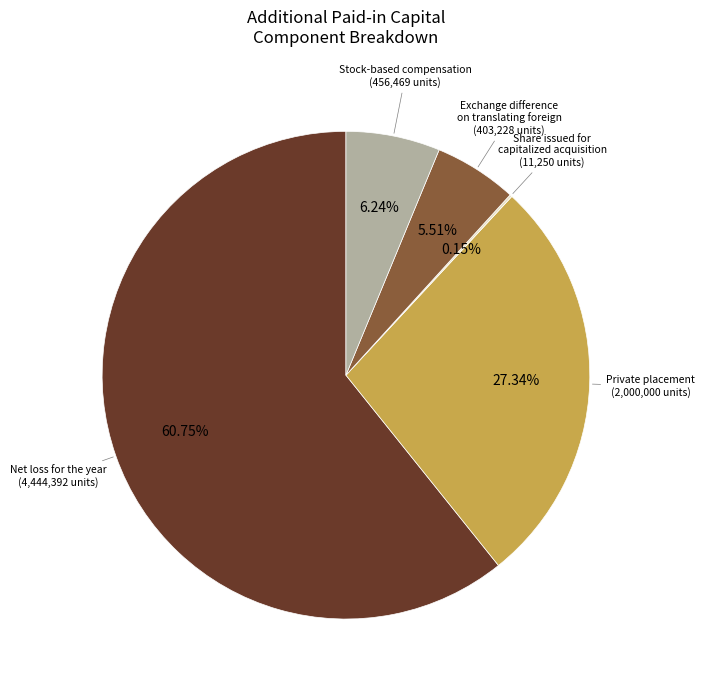

Is there any slice that represents more than half of the pie?

Yes